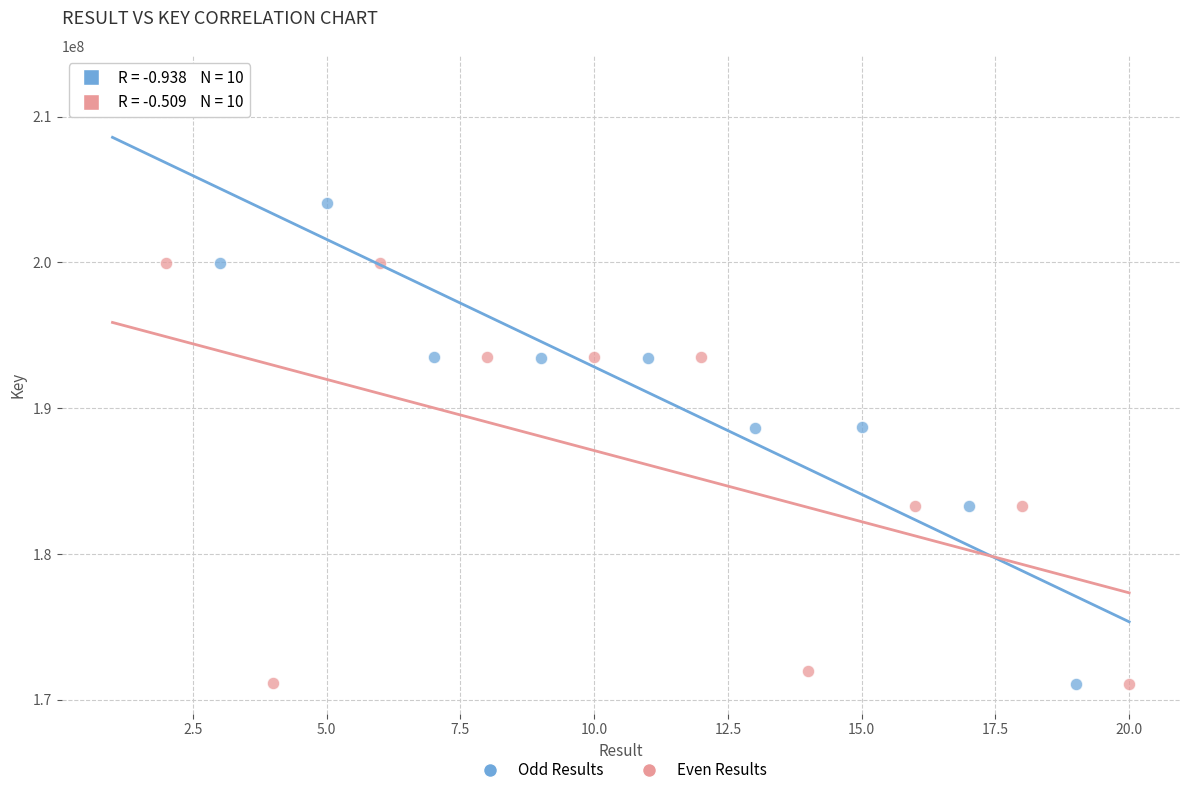

Which series contains the highest Y value?

Odd Results